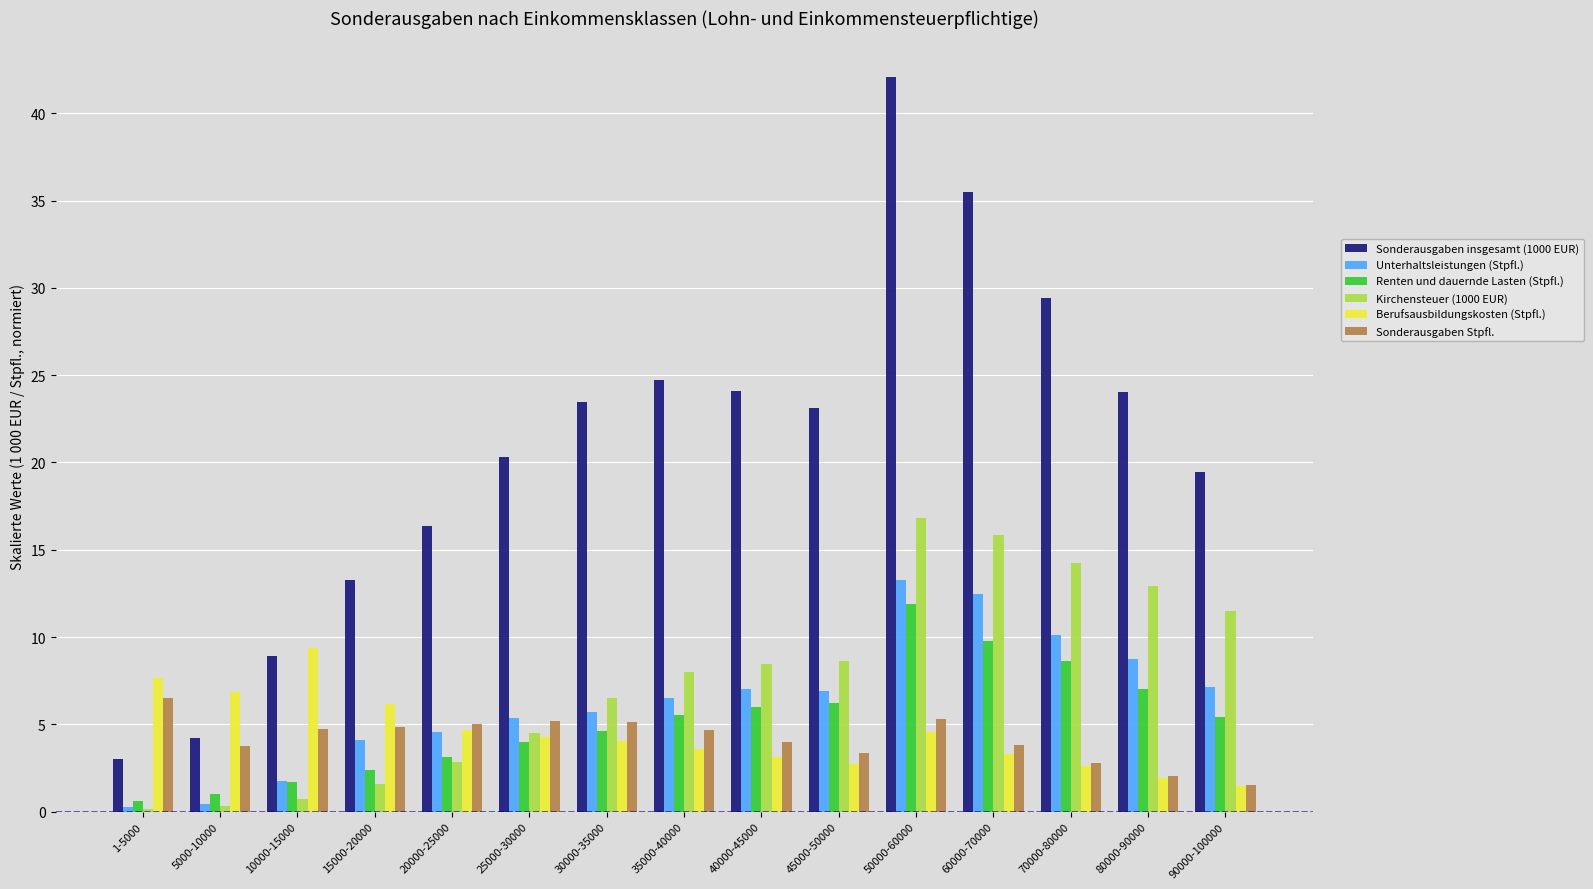

Which series has the largest range (max minus min)?

Sonderausgaben insgesamt (1000 EUR)